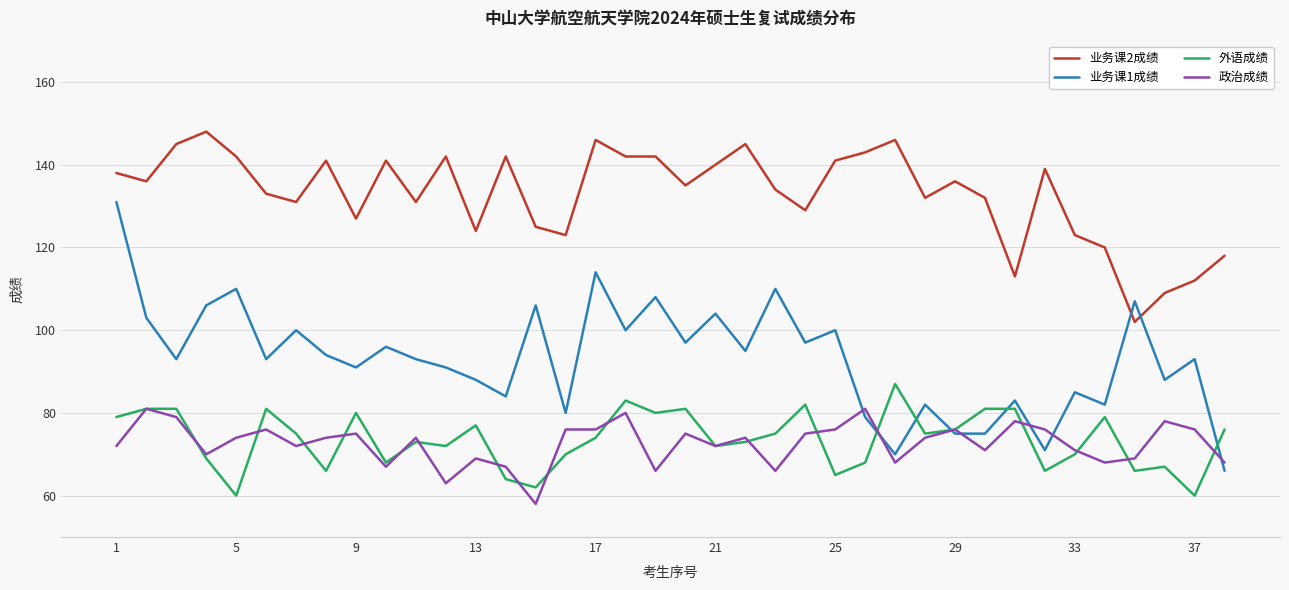

Which series has the widest spread of values?

业务课1成绩